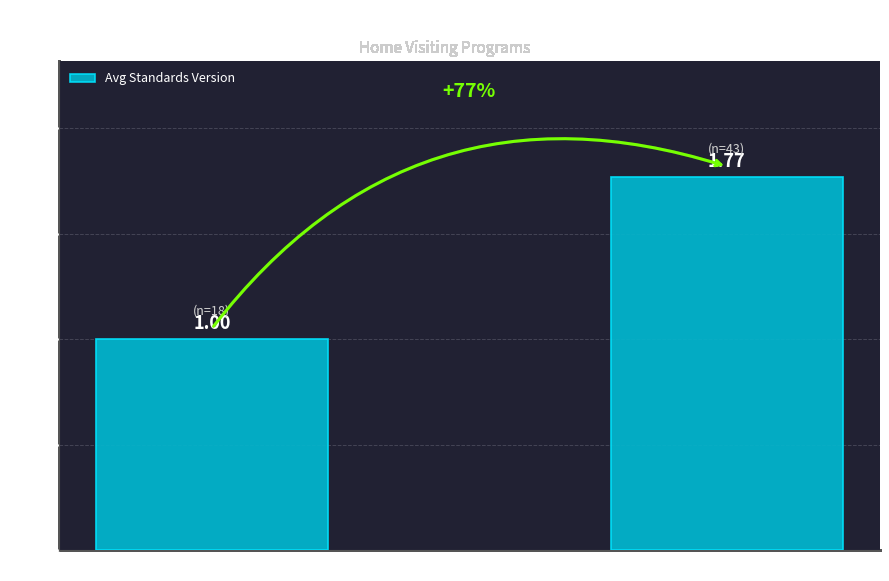

Does the chart contain stacked bars?

No